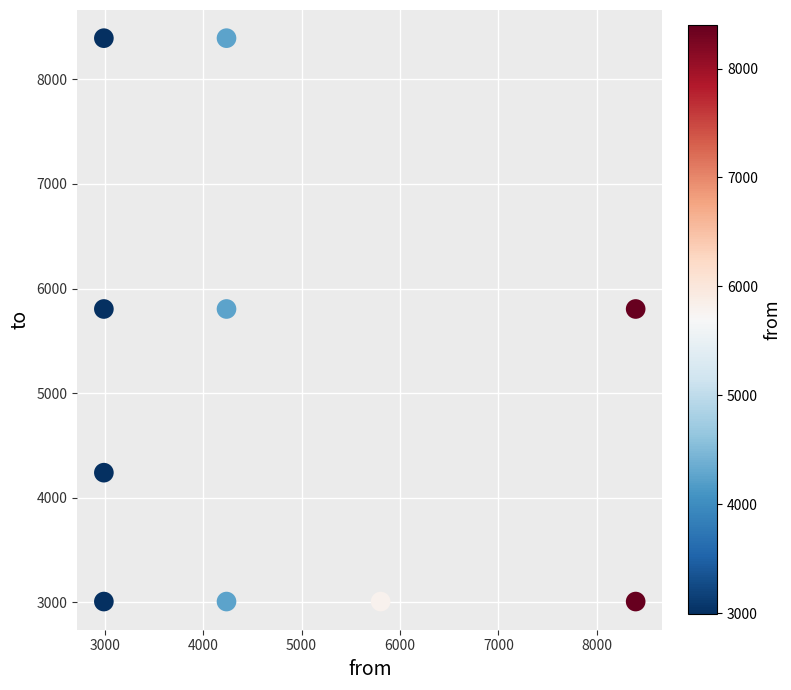

What is the range of Y values (max minus min)?

5390